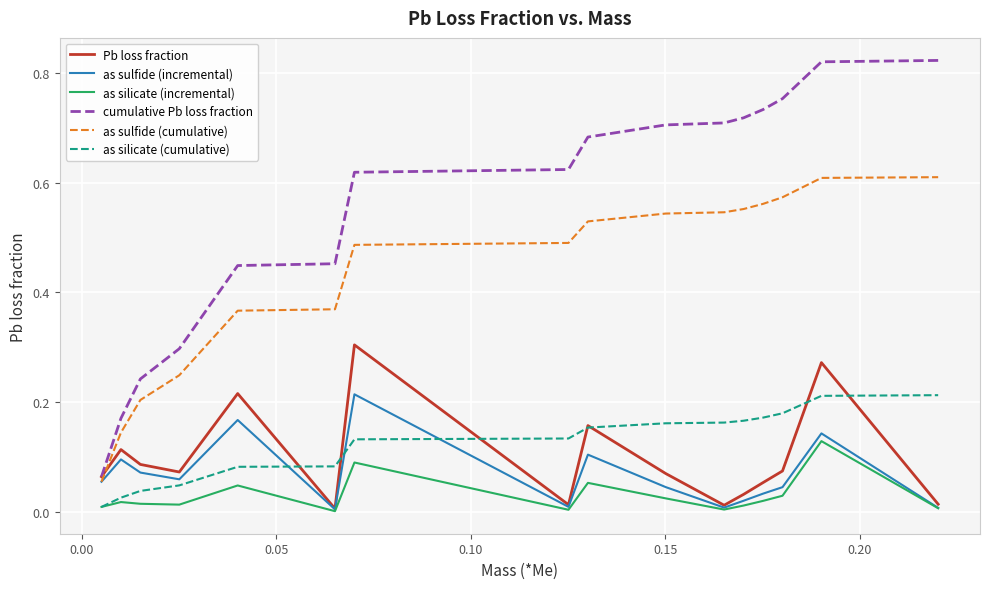

Which series ends up on top after the final intersection of as sulfide (cumulative) and Pb loss fraction?

as sulfide (cumulative)